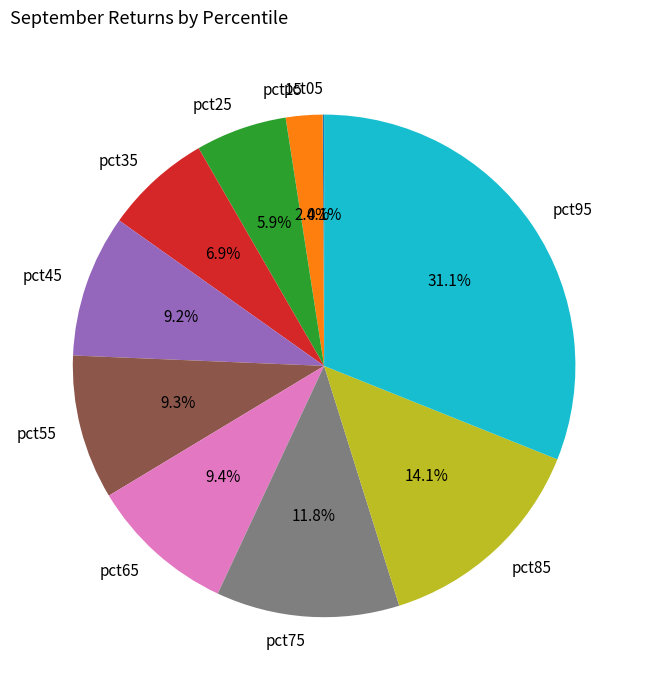

Which slice is the largest?

pct95